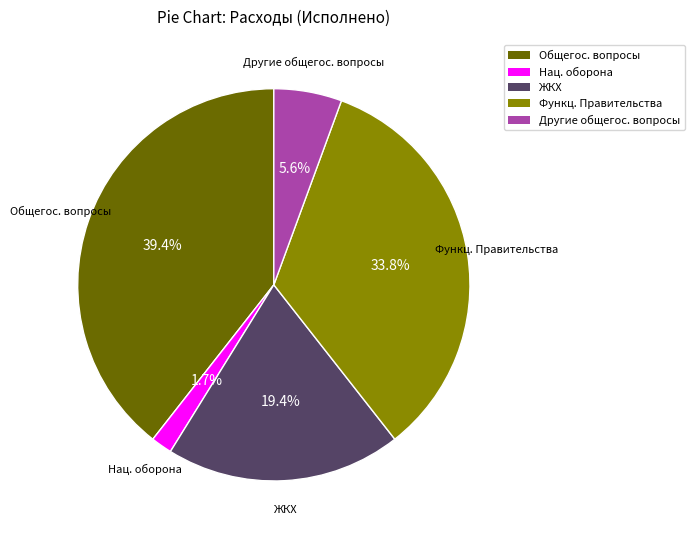

Is there a majority slice in this chart?

No